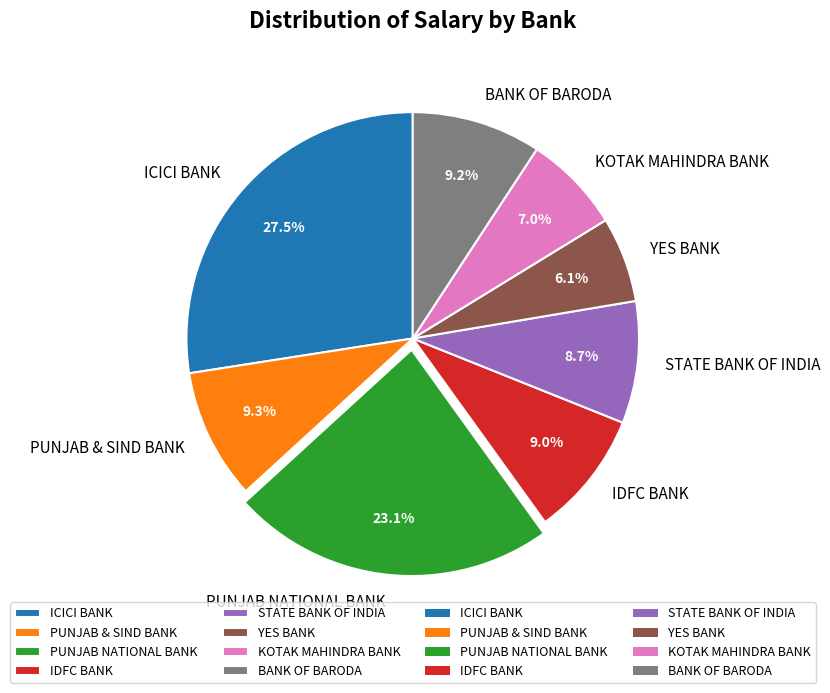

Is there a majority slice in this chart?

No